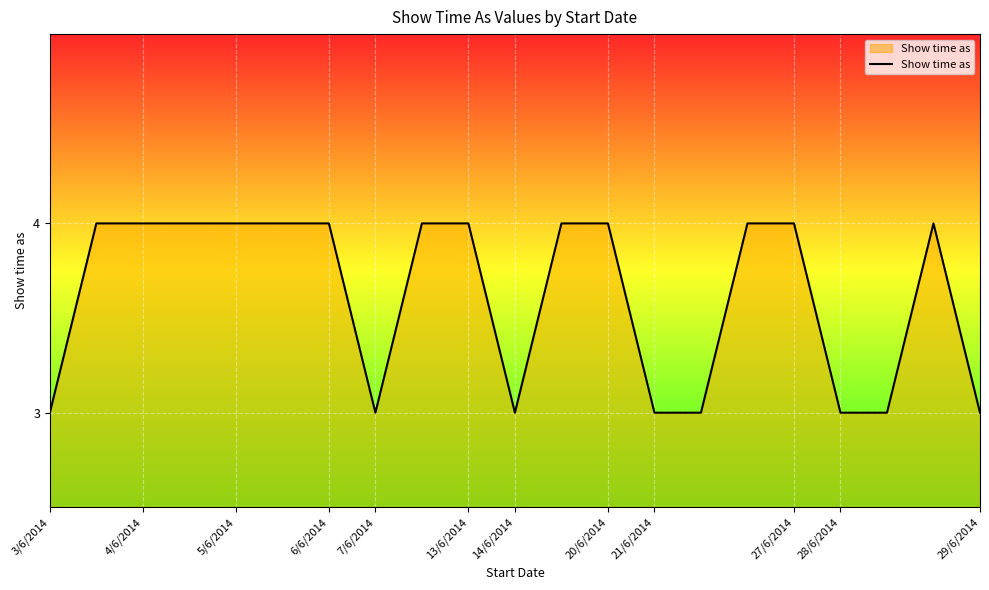

Reading left to right, what are all the values shown in this chart?

3	4	4	4	4	4	4	3	4	4	3	4	4	3	3	4	4	3	3	4	3